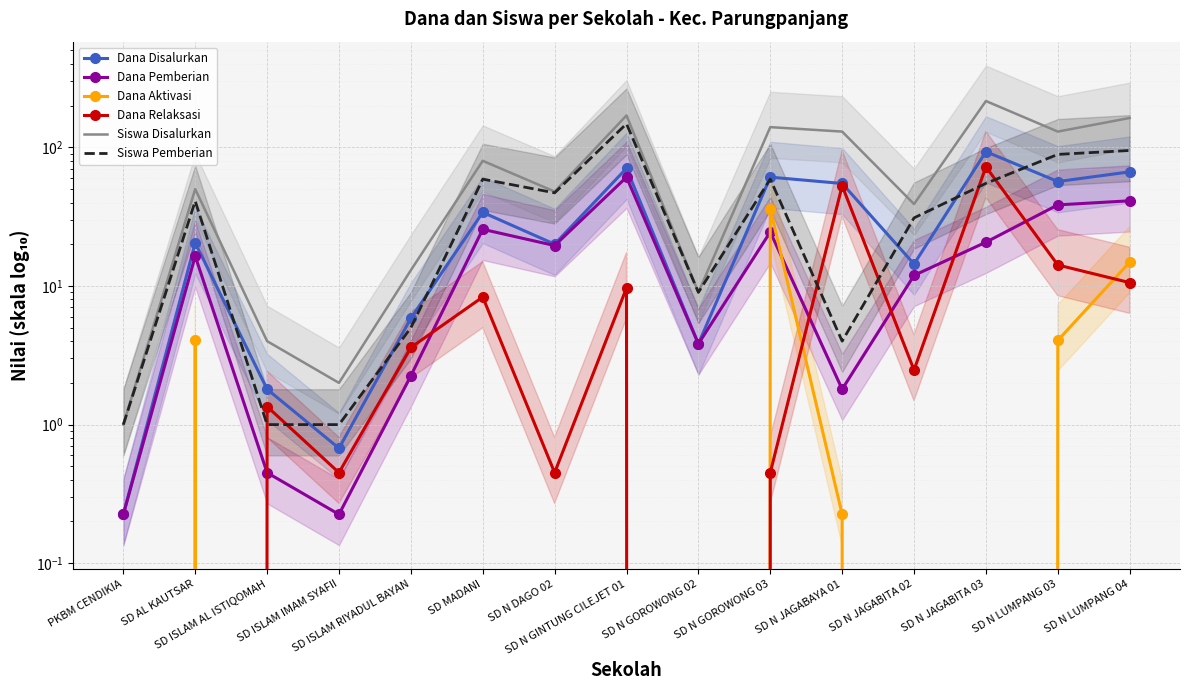

True or false: Siswa Disalurkan and Dana Aktivasi intersect in this chart.

False